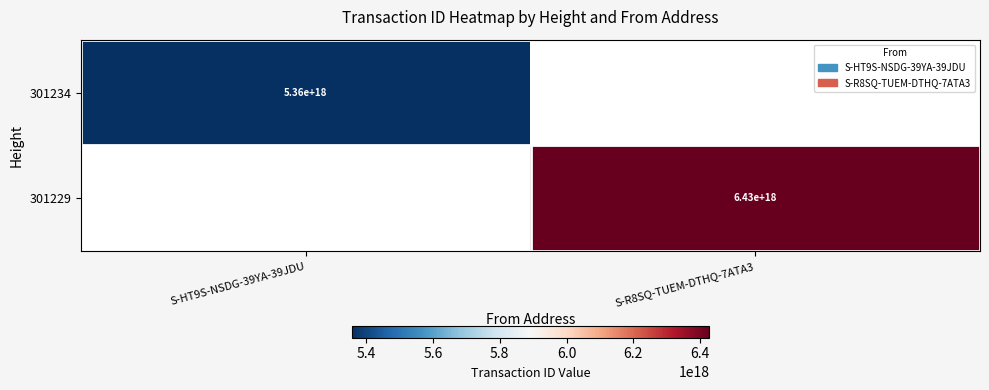

How many data points does each series have?

2